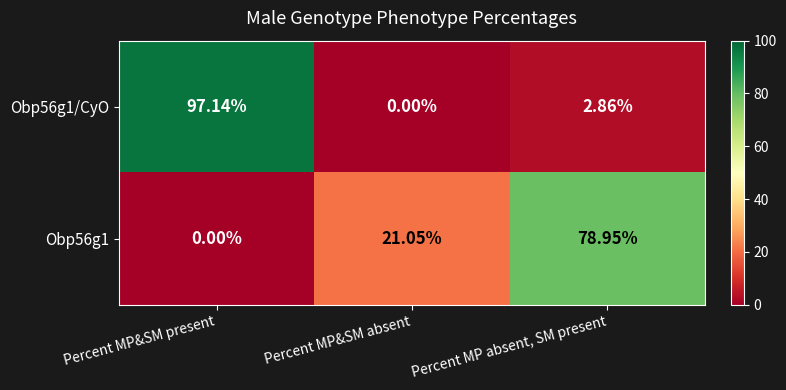

At which label does Obp56g1 first exceed 21?

Percent MP&SM absent